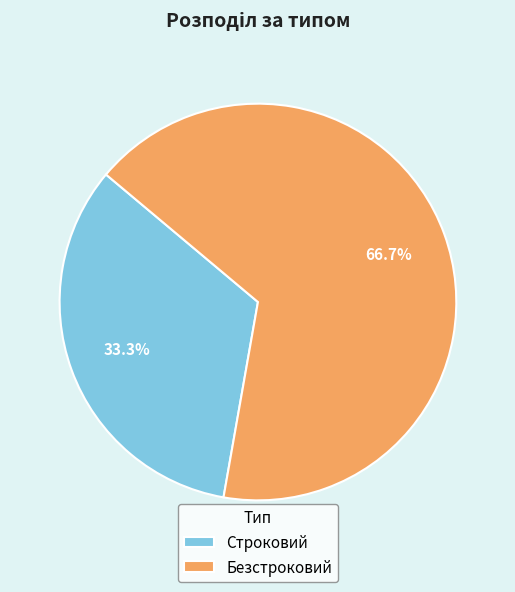

Approximately how many times larger is the value at Строковий compared to Безстроковий?

0.5